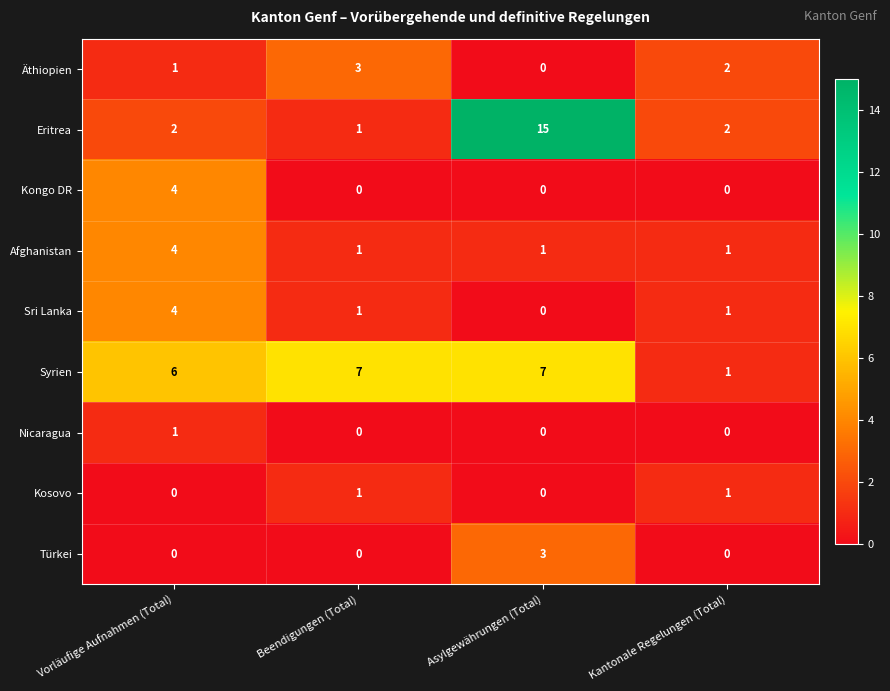

What is the sum of all Türkei values?

3